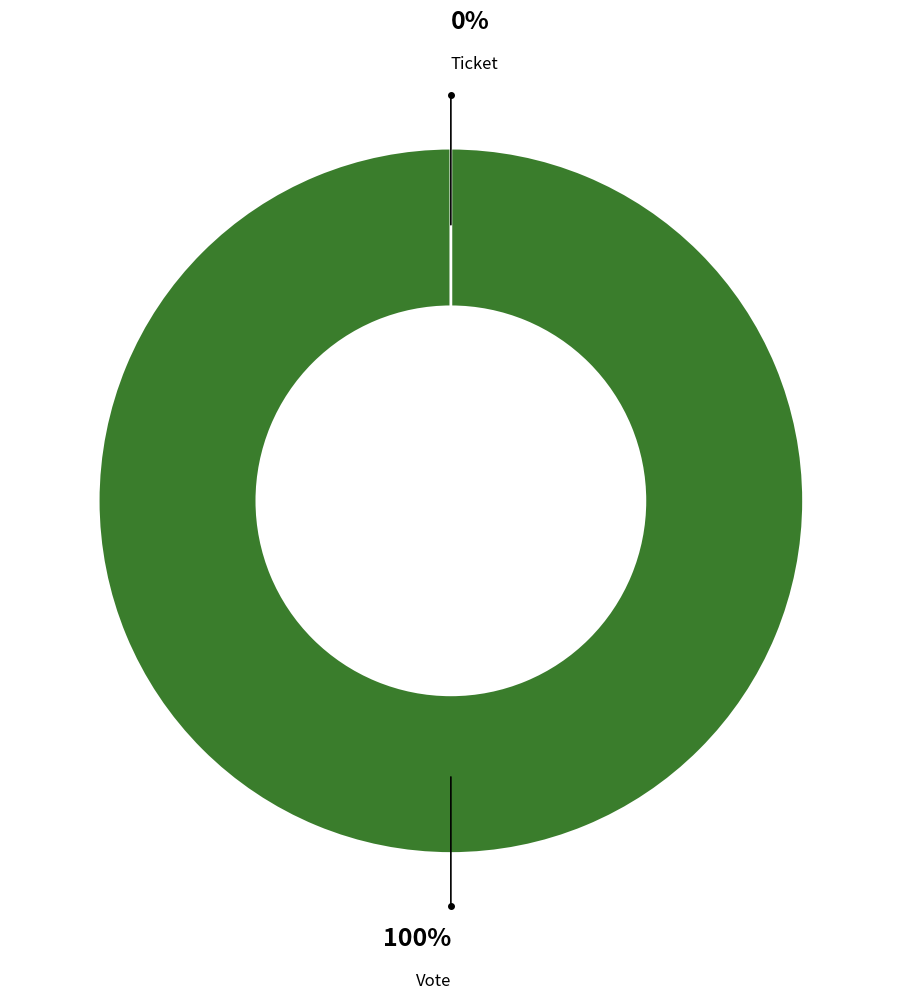

Which category has the biggest portion of the pie?

Vote